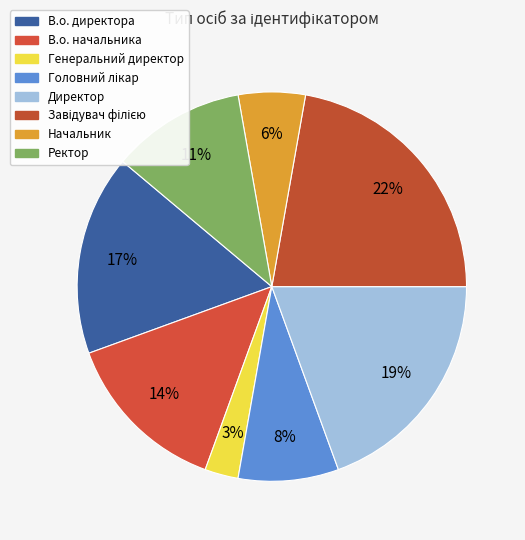

Rank the categories by value from highest to lowest.

Завідувач філією, Директор, В.о. директора, В.о. начальника, Ректор, Головний лікар, Начальник, Генеральний директор